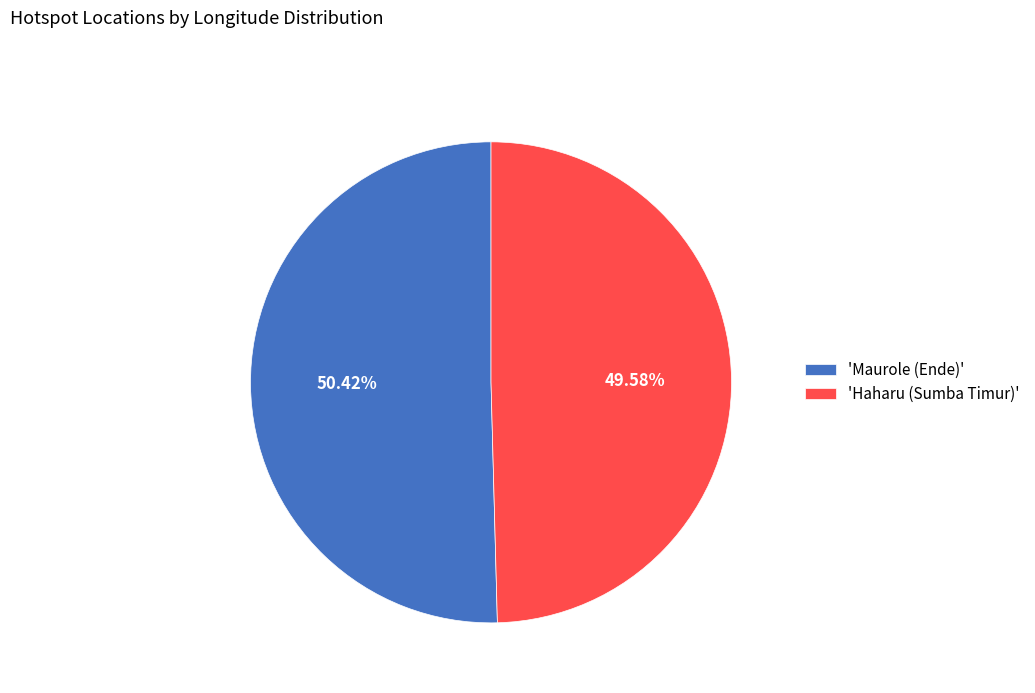

Approximately how many times larger is the value at 'Maurole (Ende)' compared to 'Haharu (Sumba Timur)'?

1.0